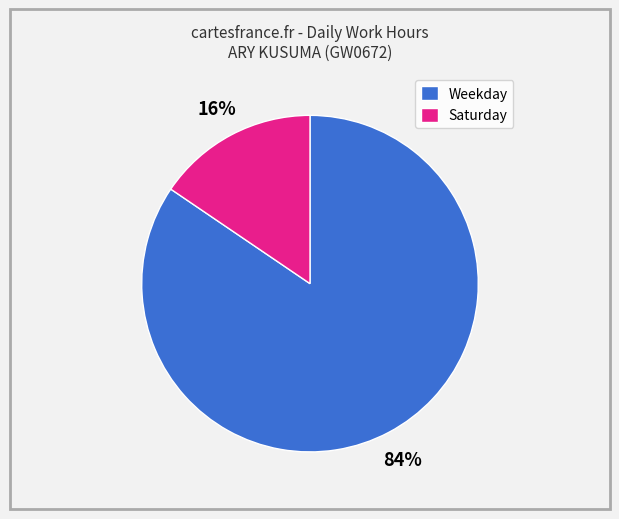

Rank the categories by value from lowest to highest.

Saturday, Weekday